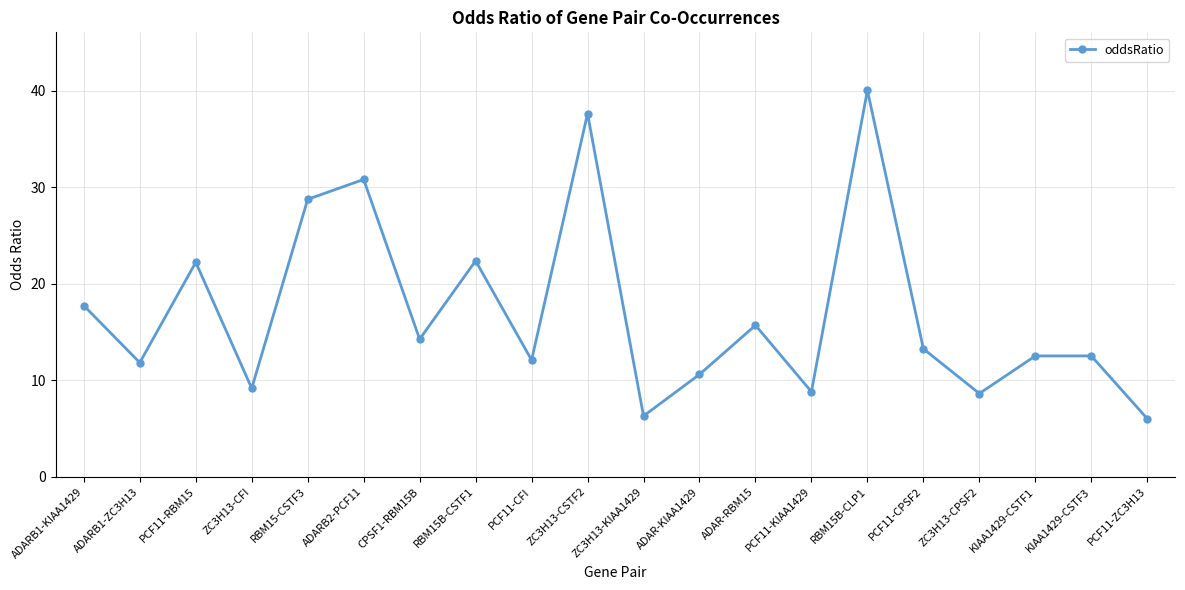

What is the sum of all values?

341.5